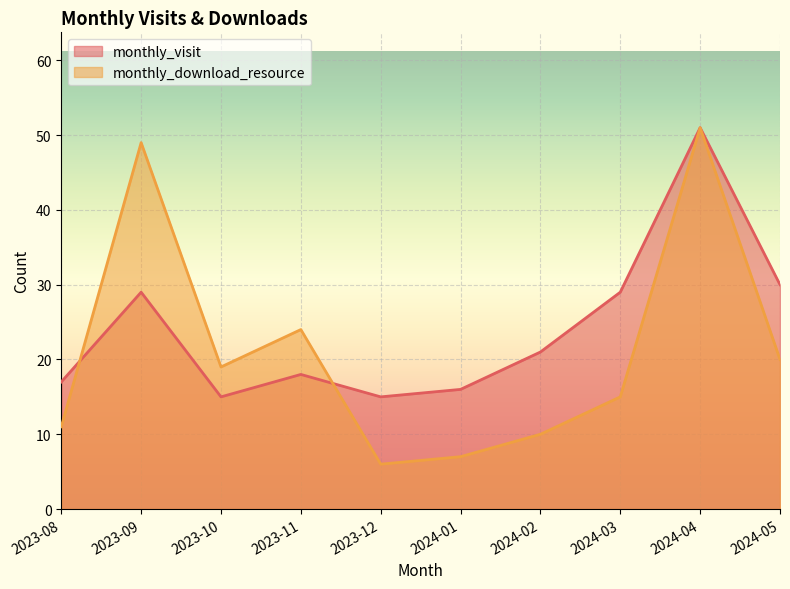

What are all the series names shown in the legend?

monthly_visit, monthly_download_resource